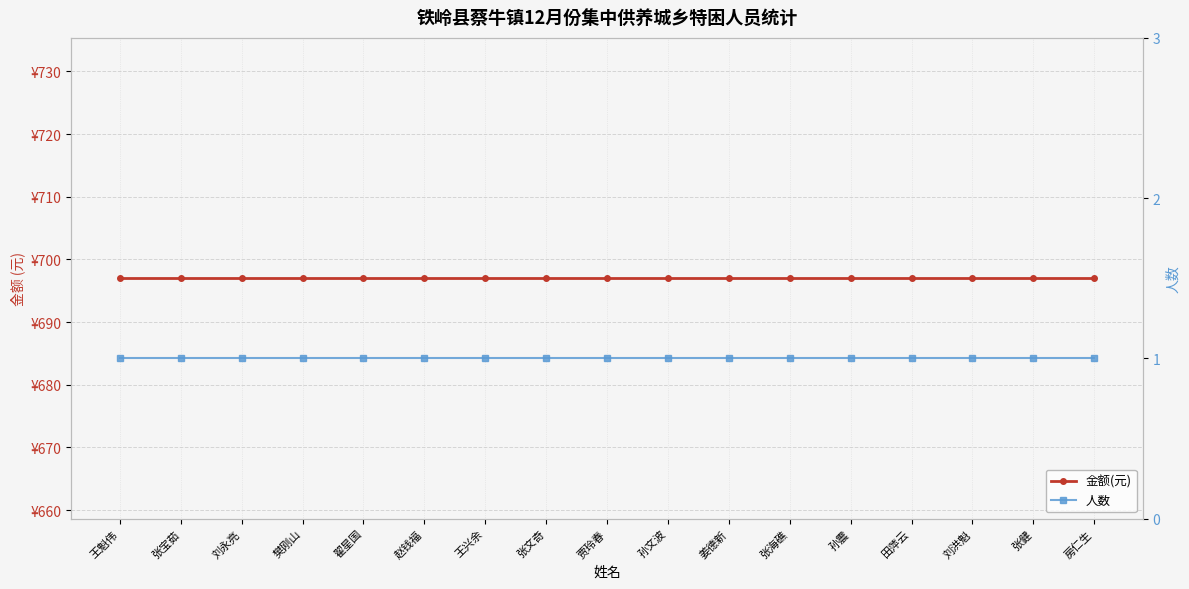

At which category is the sum across all series the highest?

王魁伟